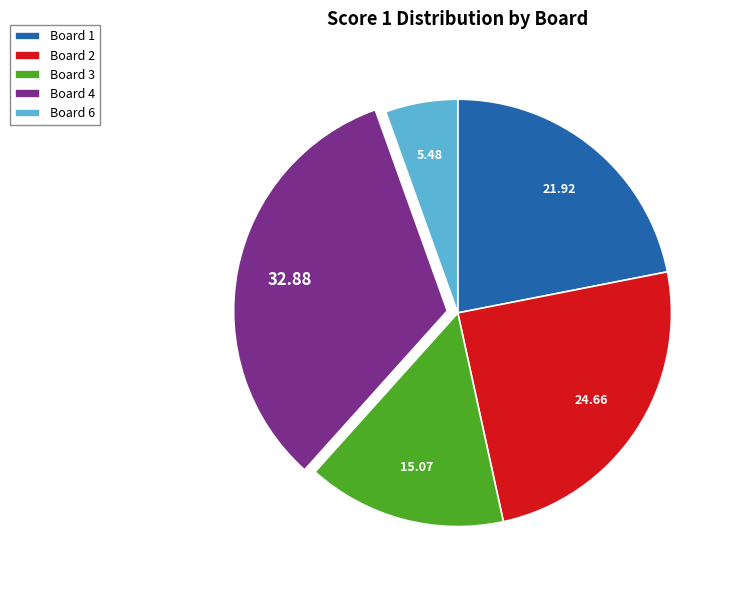

Does Board 1 account for over 50% of the chart?

No